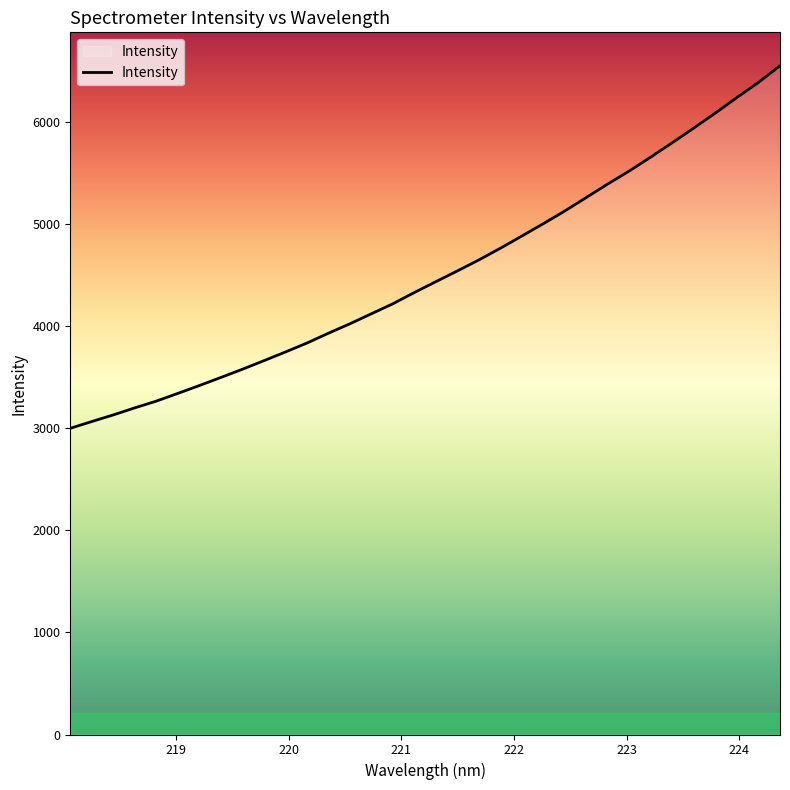

What is the difference between the maximum and minimum values?

3551.6